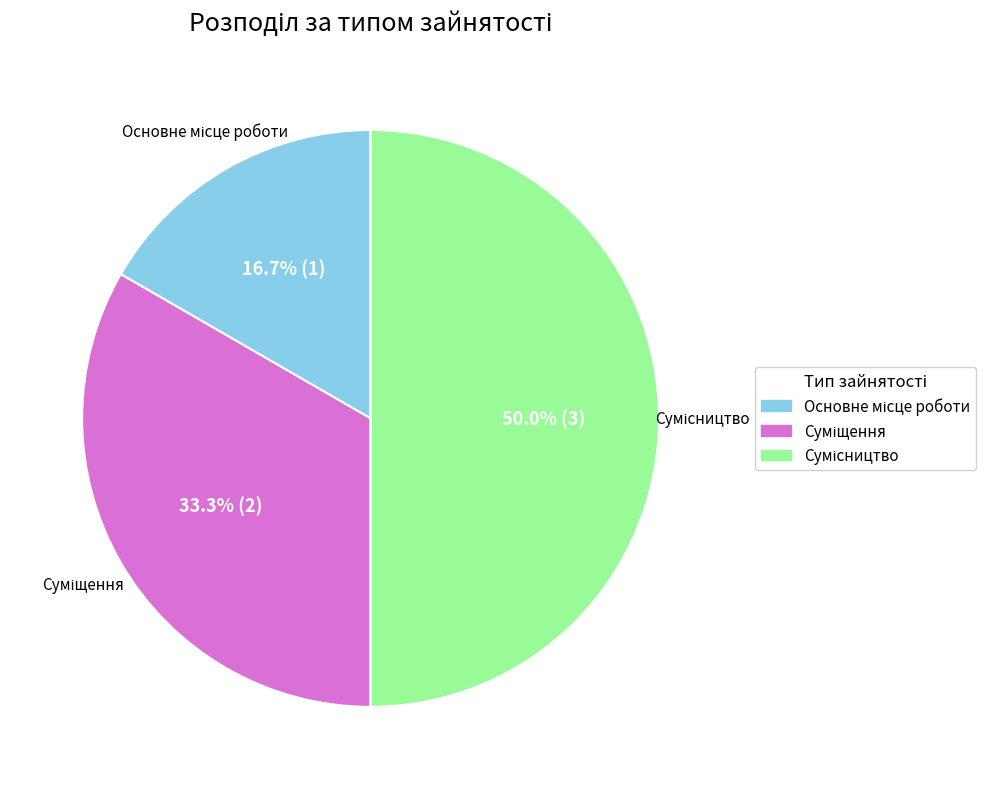

Which slice is the smallest?

Основне місце роботи